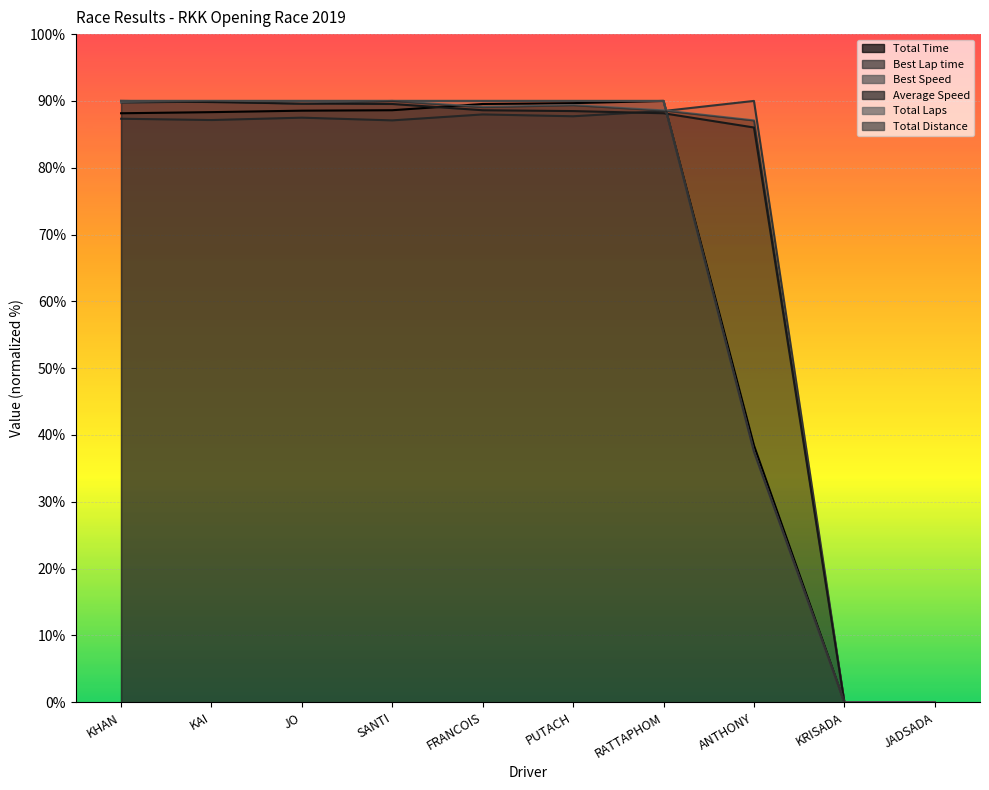

Reading right to left, what are all the values shown in this chart?

Total Time: 0.0	0.0	38.4	90.0	89.7	89.5	88.6	88.5	88.3	88.2
Best Lap time: 0.0	0.0	90.0	88.5	87.7	88.0	87.1	87.5	87.1	87.3
Best Speed: 0.0	0.0	87.1	88.6	89.4	89.1	90.0	89.6	89.9	89.7
Average Speed: 0.0	0.0	86.0	88.2	88.5	88.6	89.5	89.6	89.8	90.0
Total Laps: 0.0	0.0	37.5	90.0	90.0	90.0	90.0	90.0	90.0	90.0
Total Distance: 0.0	0.0	37.5	90.0	90.0	90.0	90.0	90.0	90.0	90.0